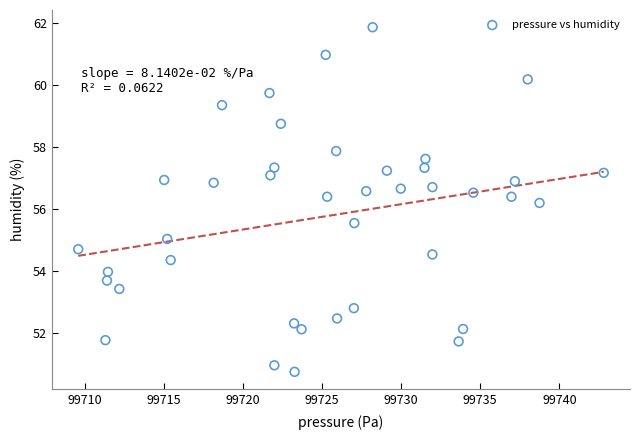

What Y value in the scatter plot is closest to 56?

56.2